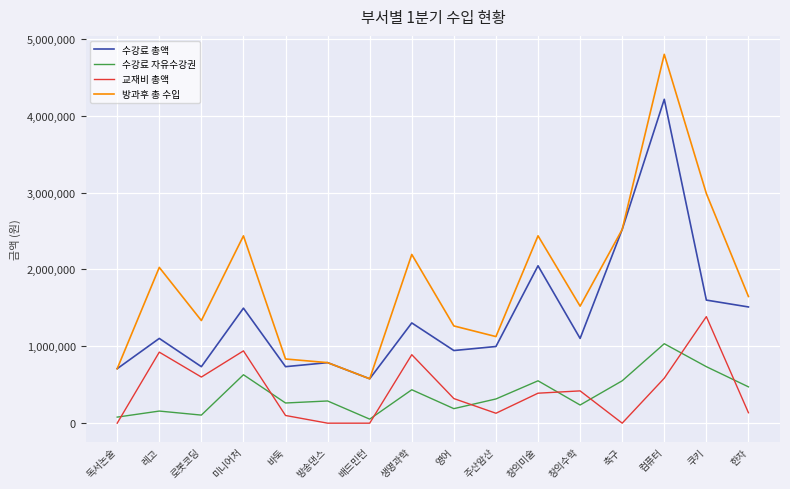

Does the chart display data point markers on the line(s)?

No